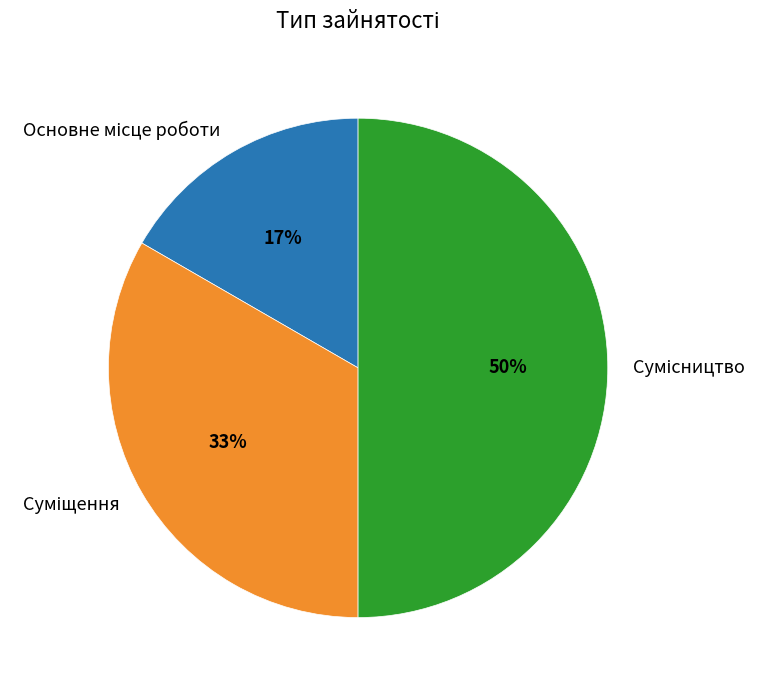

To the nearest percent, what is the average slice percentage?

33%